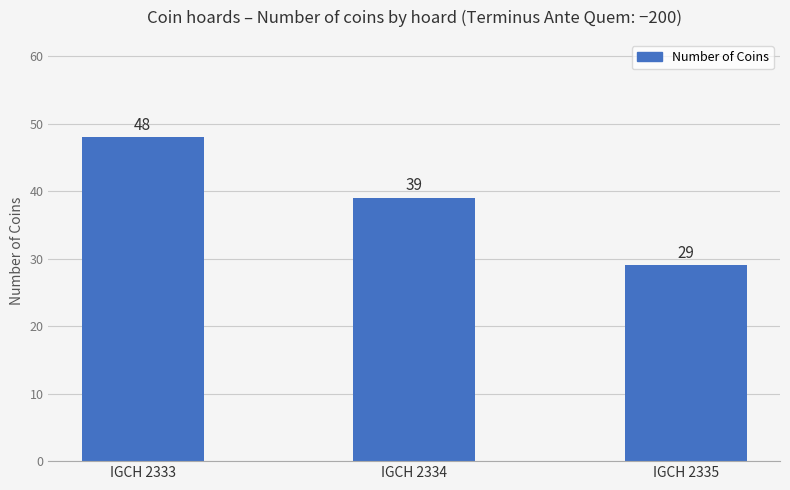

What is the change in value from IGCH 2333 to IGCH 2334?

-9